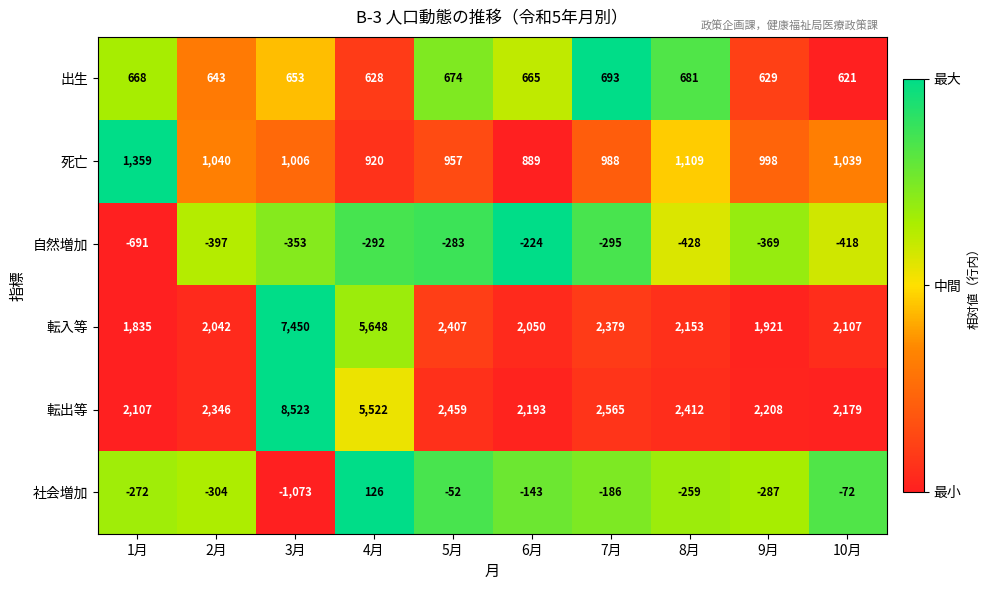

The 出生 series shows 693 at 7月. True or false?

True